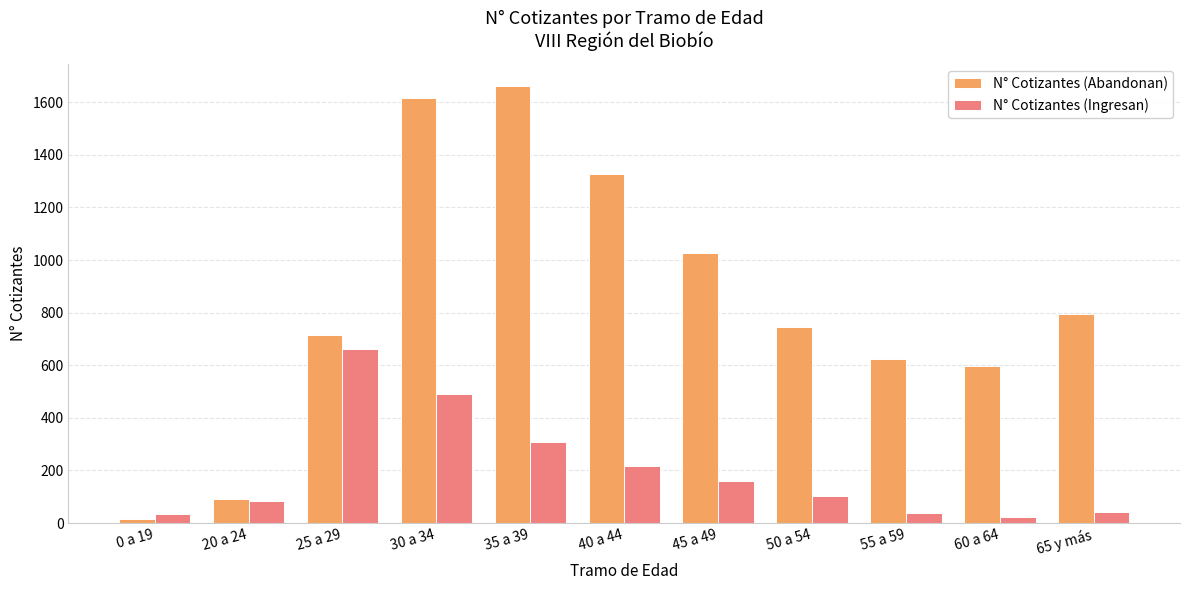

What is the difference between the maximum and minimum values in the N° Cotizantes (Abandonan) series?

1649